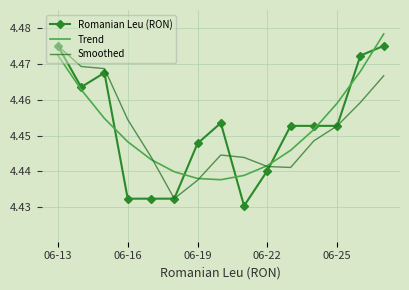

Which series has the widest spread of values?

Romanian Leu (RON)